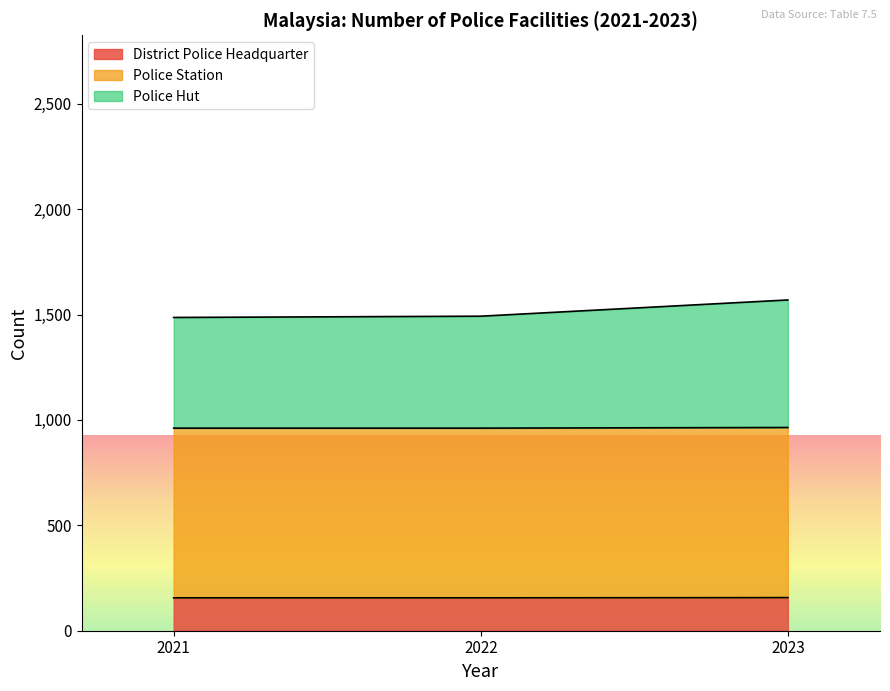

Does the chart display data point markers on the line(s)?

No